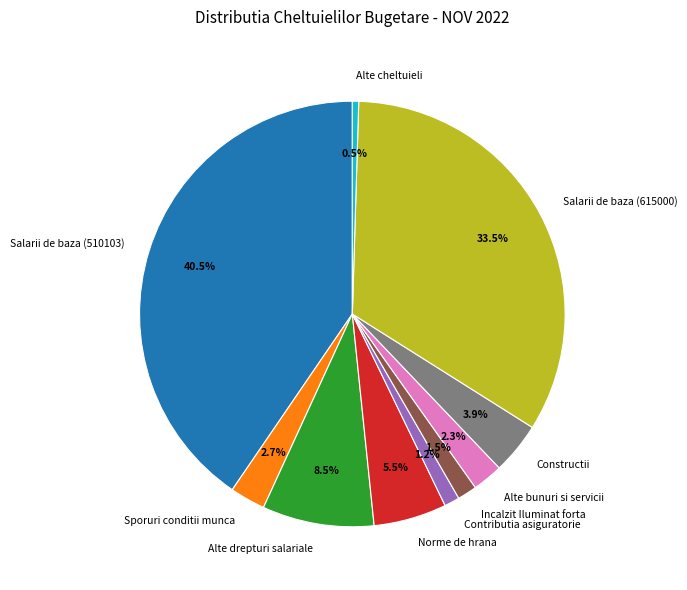

Which has a higher value, Alte bunuri si servicii or Contributia asiguratorie?

Alte bunuri si servicii